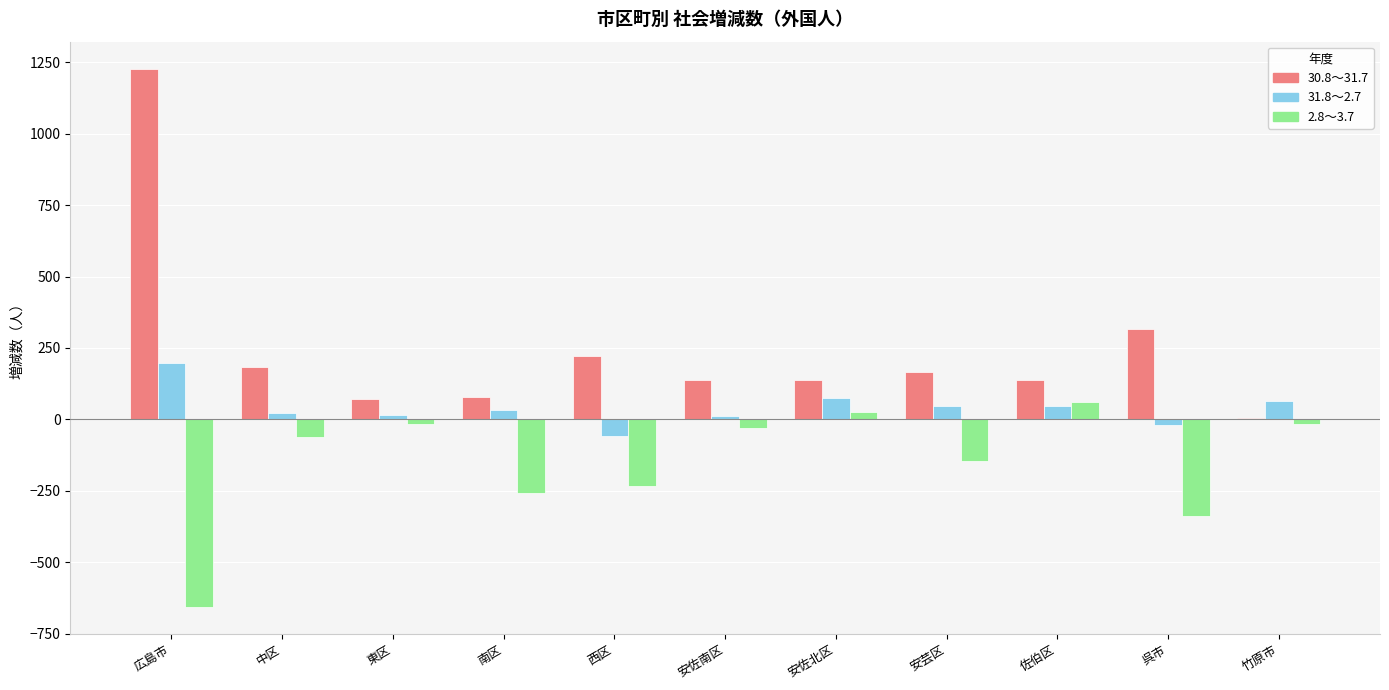

Which series has the largest total across all categories?

30.8～31.7